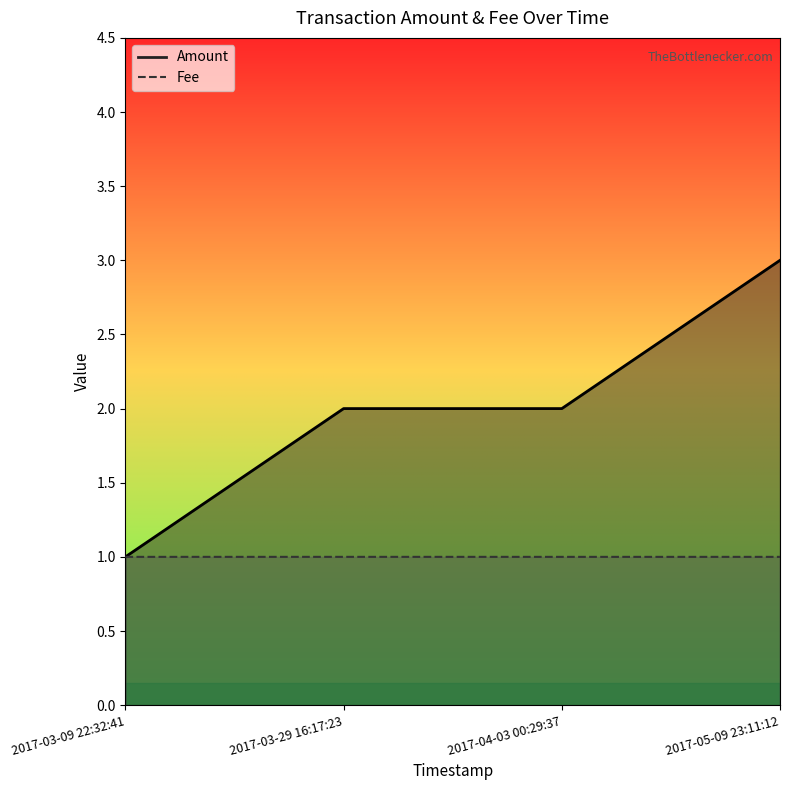

Where is Amount nearest to the value 2?

2017-03-29 16:17:23